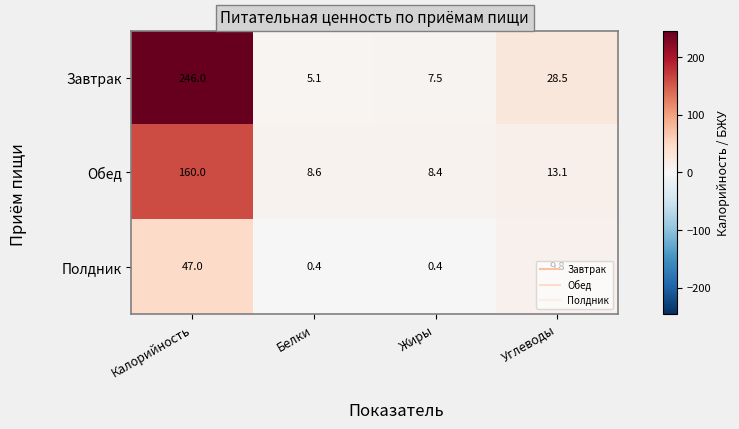

Which series has the widest spread of values?

Завтрак